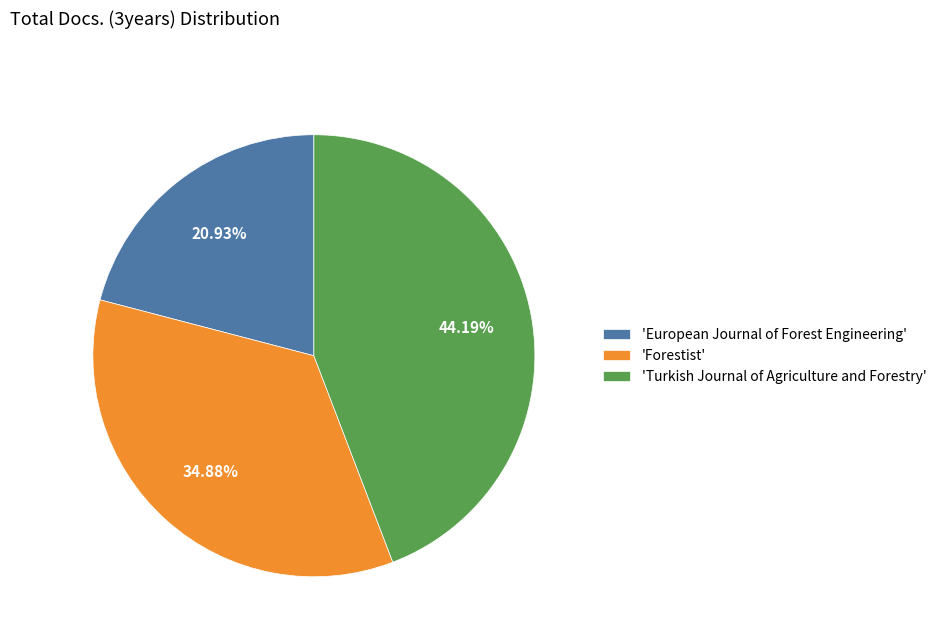

Rank the categories by value from highest to lowest.

'Turkish Journal of Agriculture and Forestry', 'Forestist', 'European Journal of Forest Engineering'